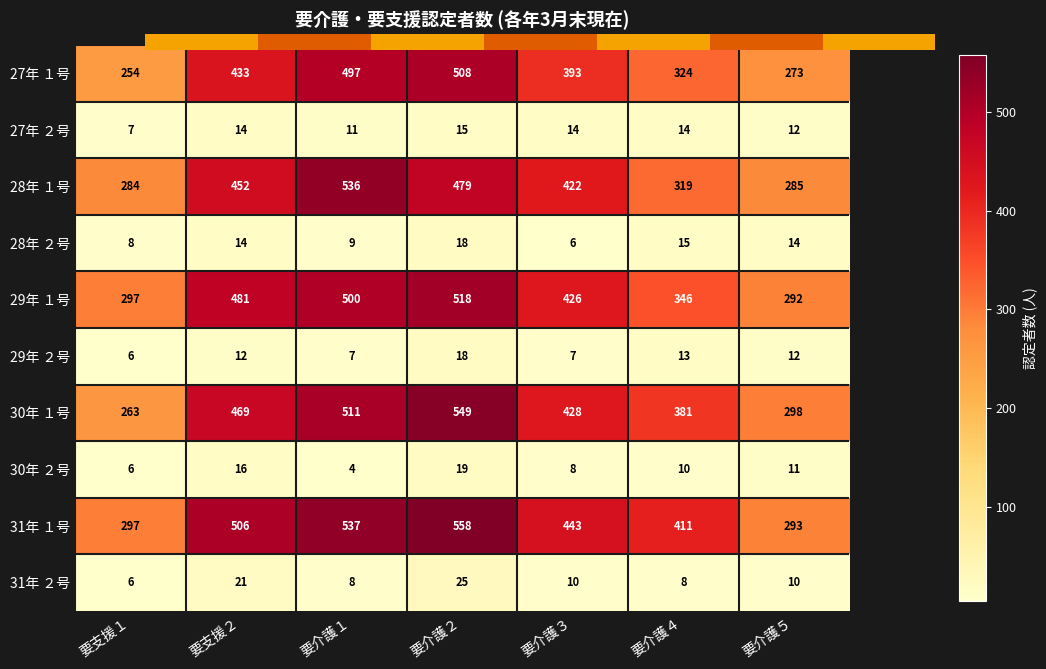

What is the total value across all series at 要介護４?

1841